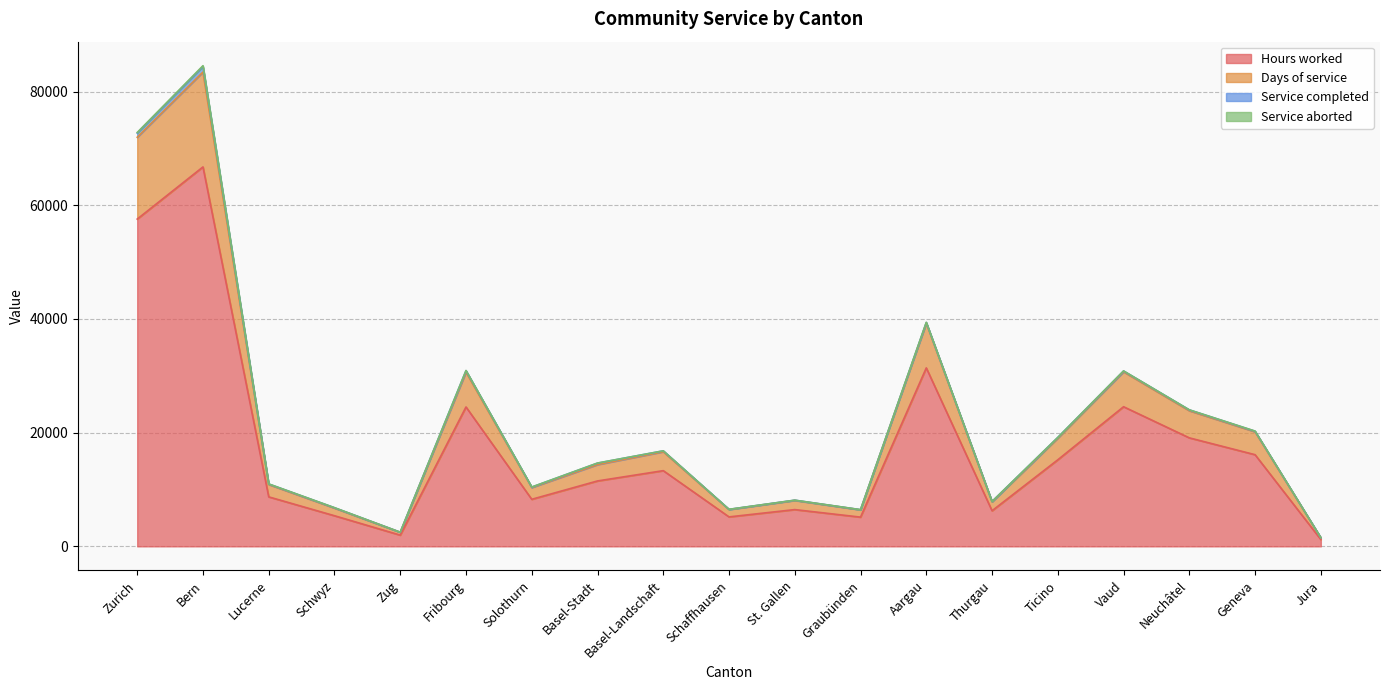

Rank the categories by Days of service value from highest to lowest.

Bern, Zurich, Aargau, Vaud, Fribourg, Neuchâtel, Geneva, Ticino, Basel-Landschaft, Basel-Stadt, Lucerne, Solothurn, St. Gallen, Thurgau, Schwyz, Schaffhausen, Graubünden, Zug, Jura